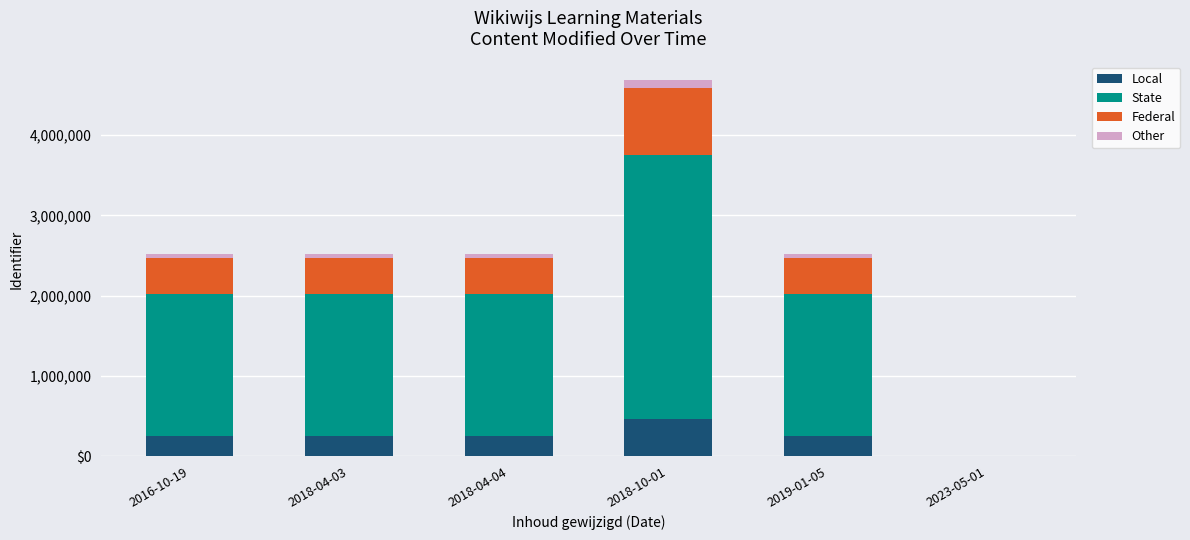

What are all the series names shown in the legend?

Local, State, Federal, Other